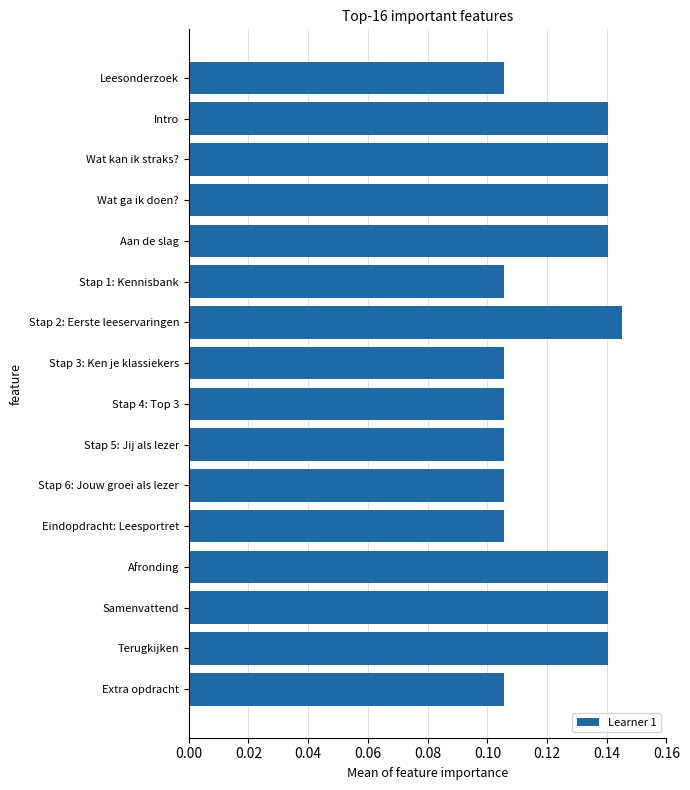

The value at Stap 2: Eerste leeservaringen is 0.2. True or false?

False